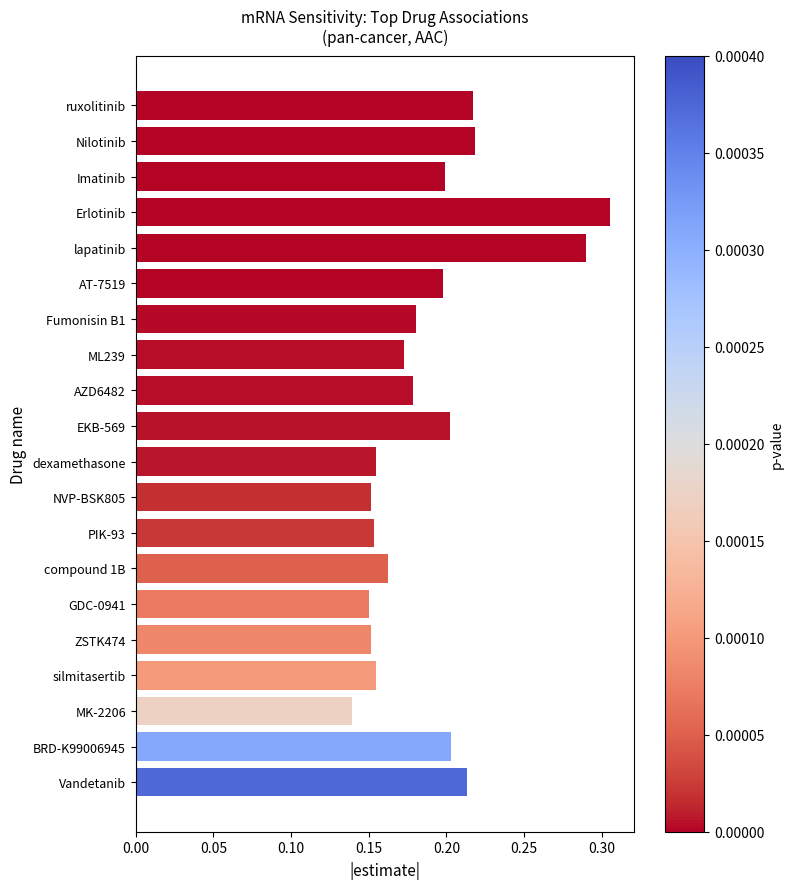

Which category has the highest value across all series?

Erlotinib